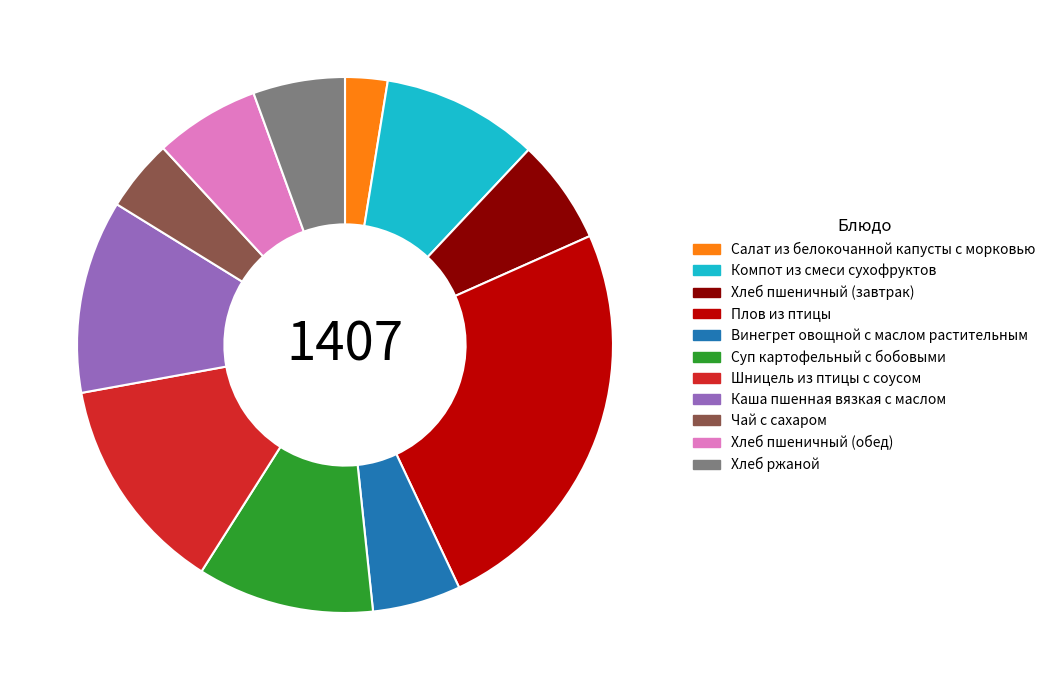

Which slice is the largest?

Плов из птицы